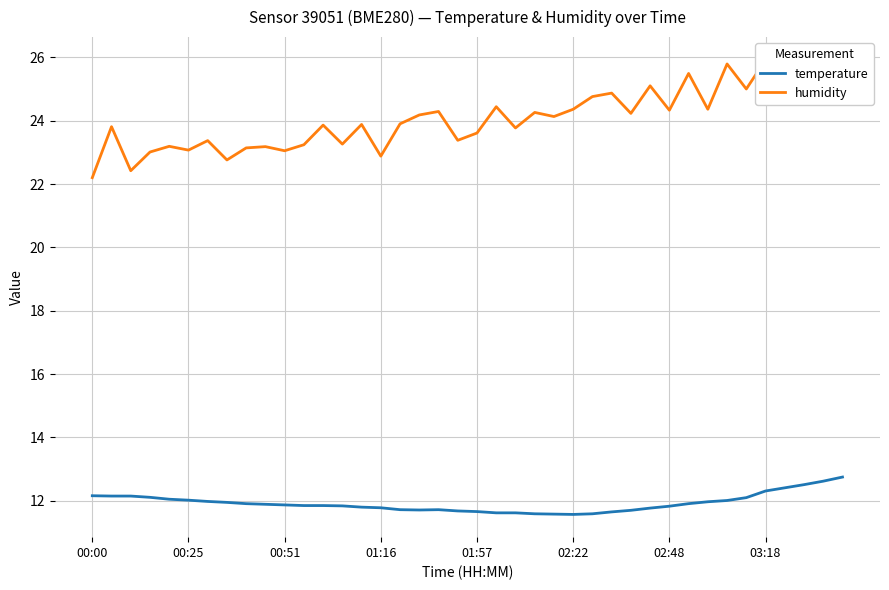

The temperature series shows 17.5 at 18. True or false?

False